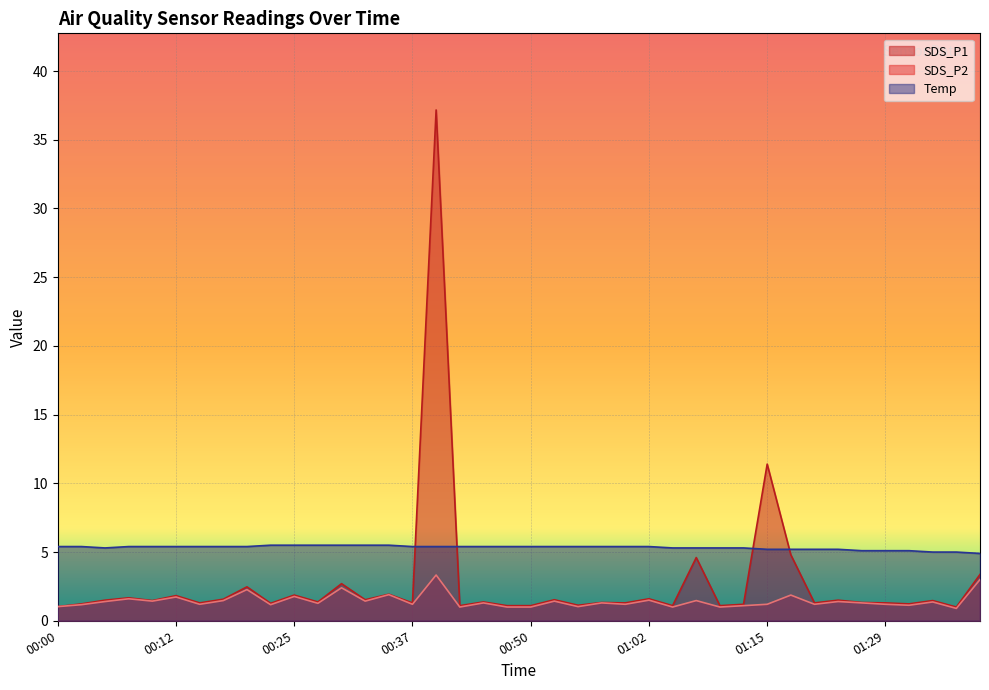

What is the label of the 39th point from the right?

00:03